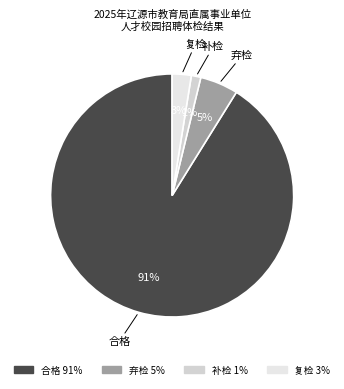

To the nearest percent, what percentage of the pie is 弃检?

5%